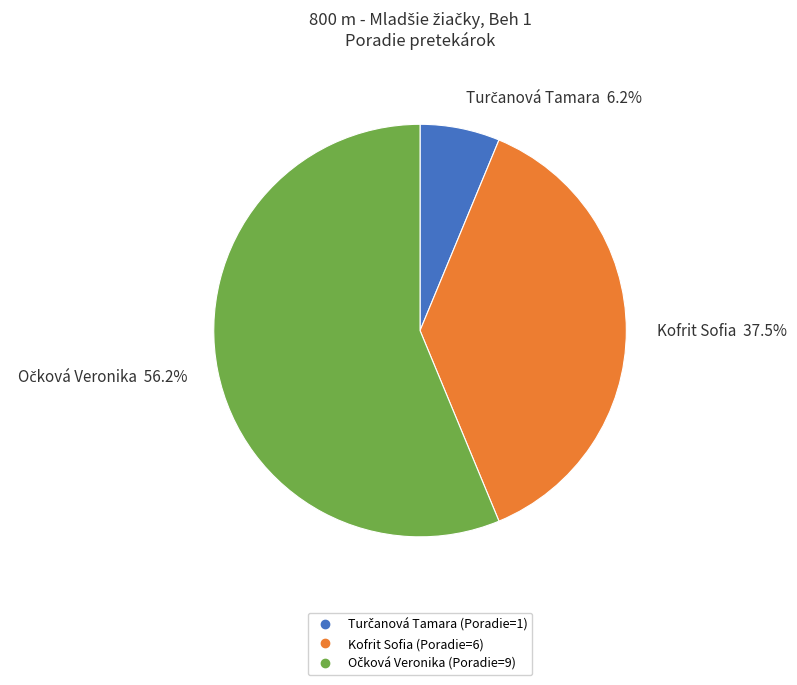

Is there a majority slice in this chart?

Yes